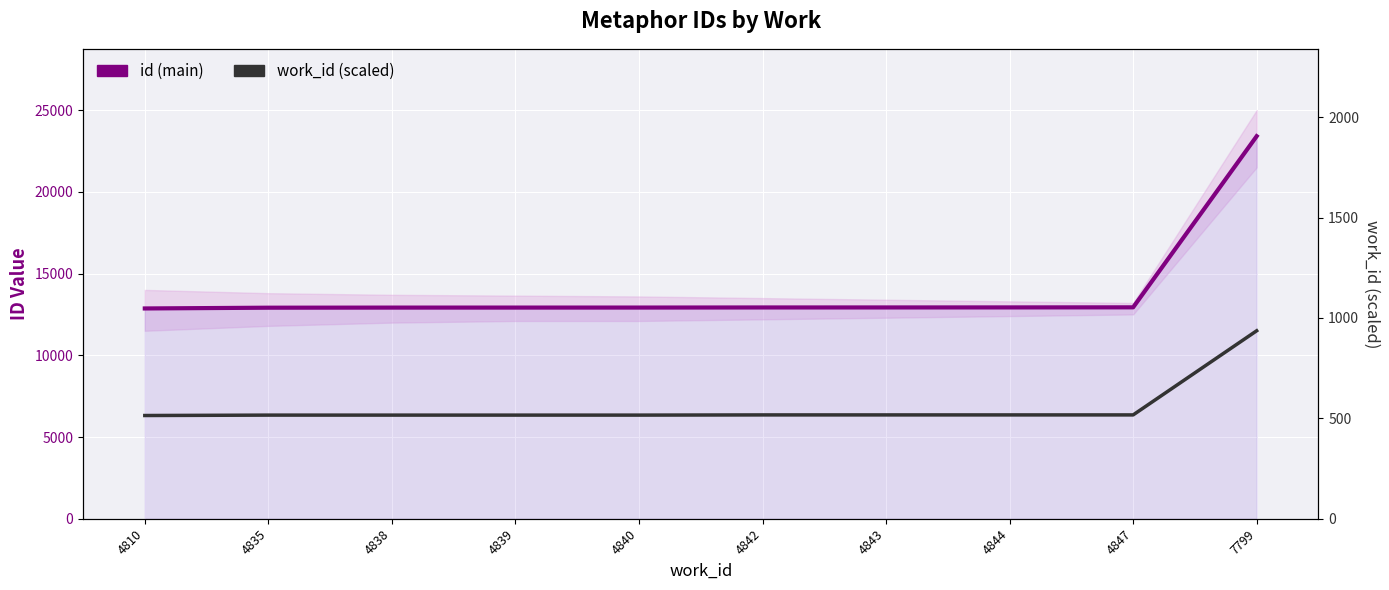

What is the highest value of the work_id (scaled) series?

936